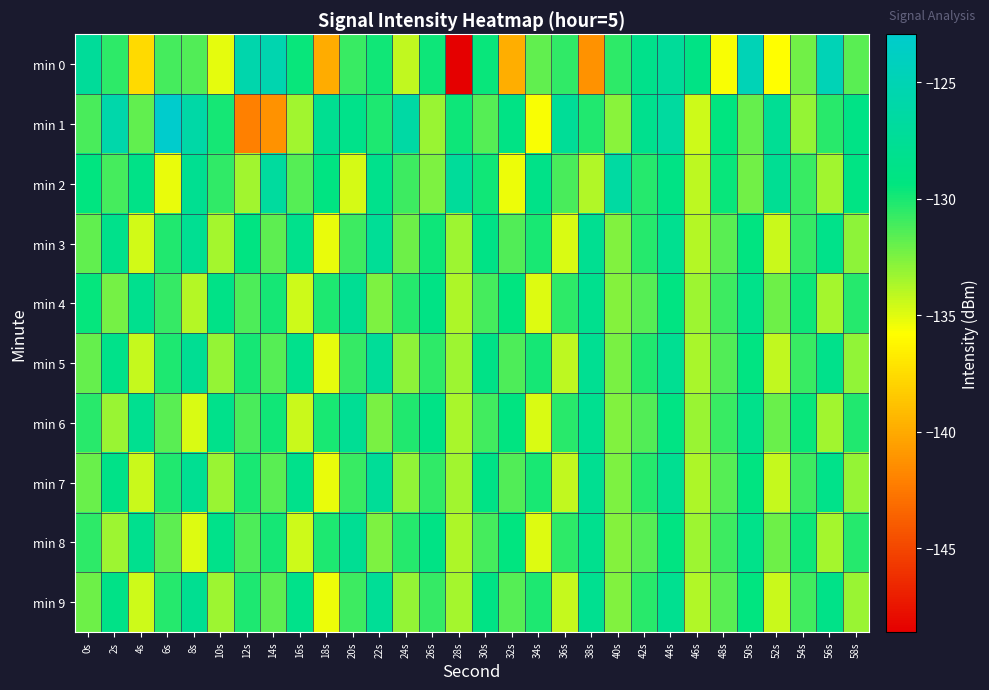

Rank the series at 18s from lowest to highest value.

min 0, min 9, min 3, min 7, min 5, min 4, min 8, min 6, min 2, min 1